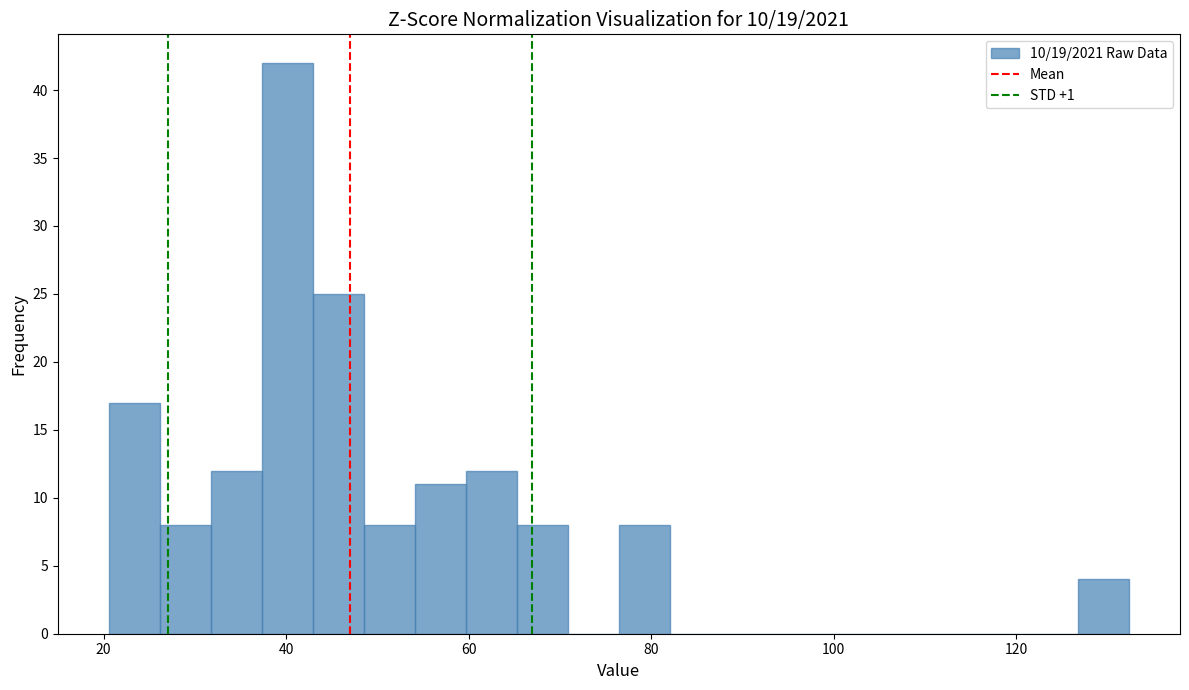

Around what value on the x-axis is the tallest bar? Give the approximate position of its centre, as read against the axis.

40